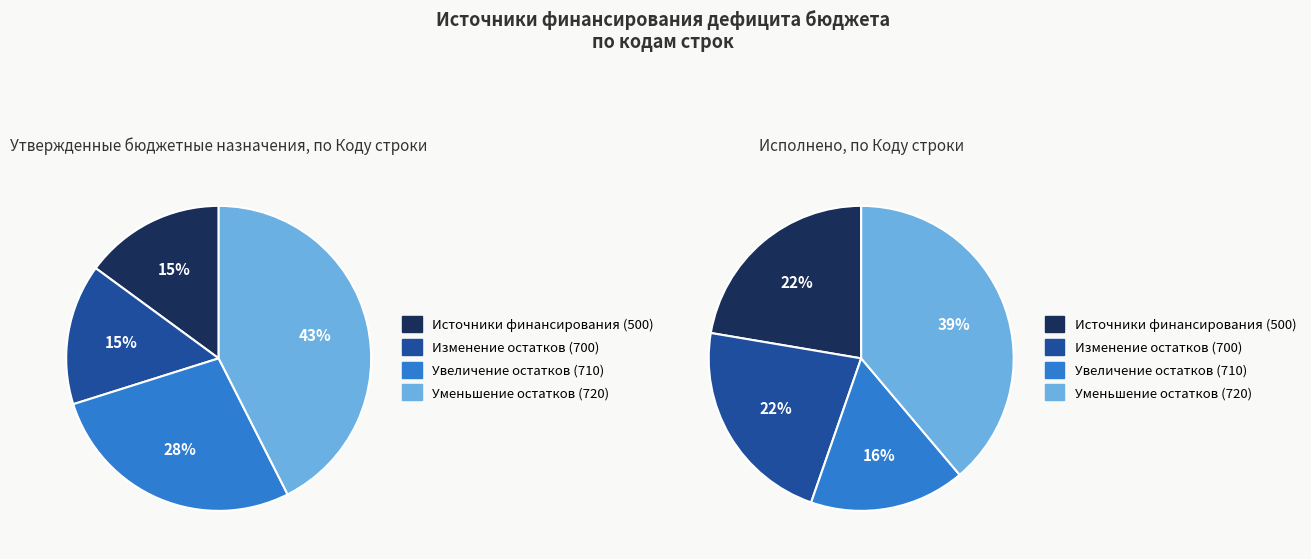

The 710 slice represents 16% of the pie. True or false?

True